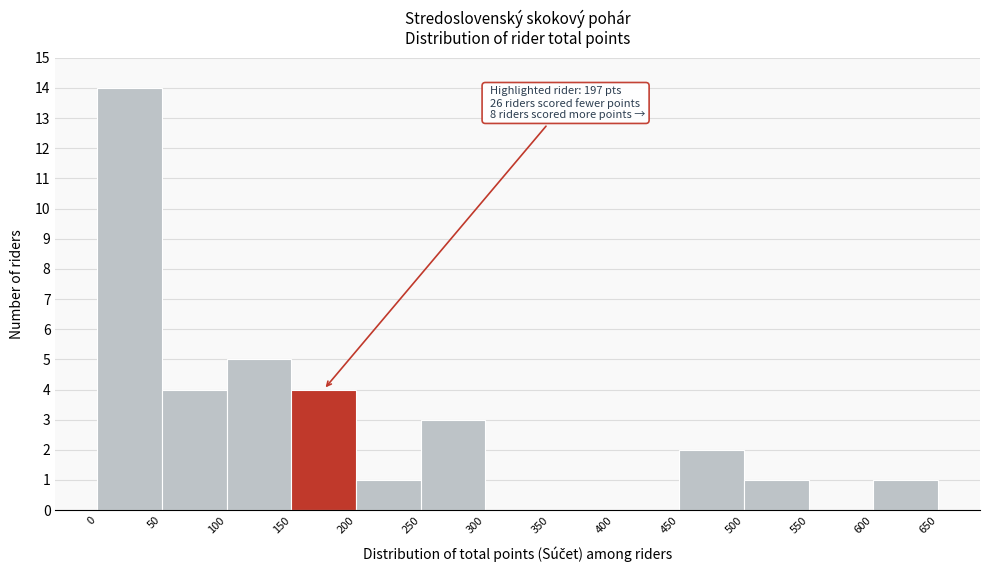

Over which range of the x-axis is the bar tallest?

0 to 50